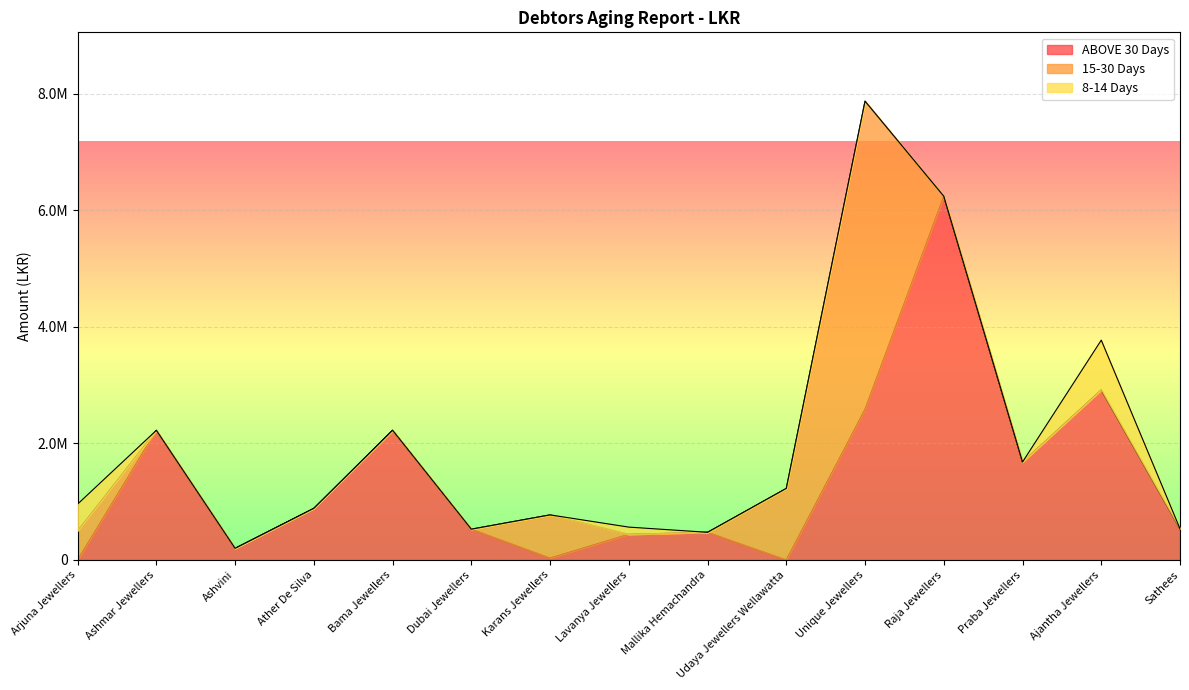

What are all the series names shown in the legend?

ABOVE 30 Days, 15-30 Days, 8-14 Days